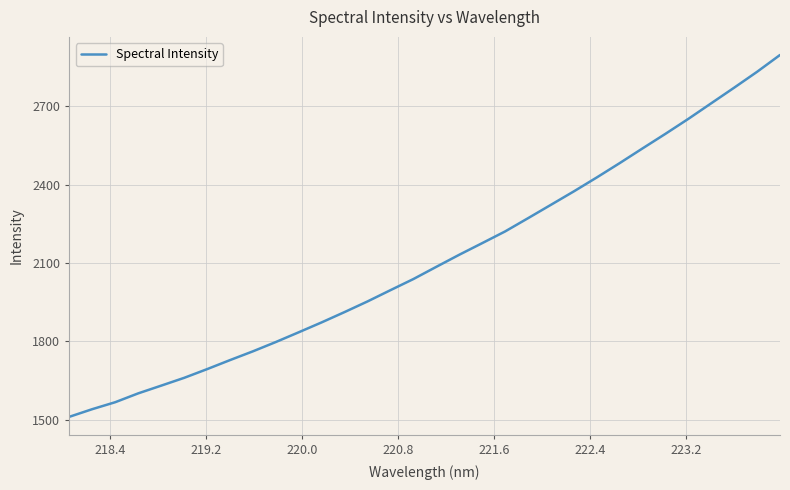

Does the chart have visible grid lines?

Yes